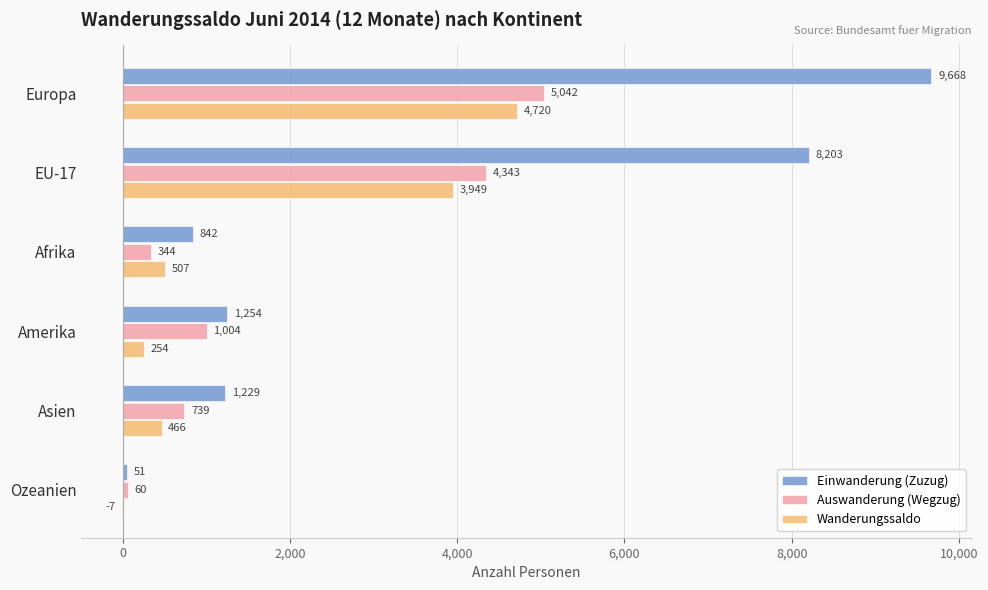

Between Europa and Afrika, which series saw the biggest shift?

Einwanderung (Zuzug)